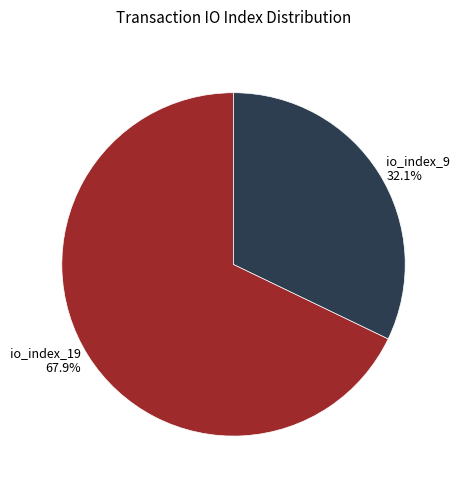

What is the majority slice?

io_index_19 67.9%